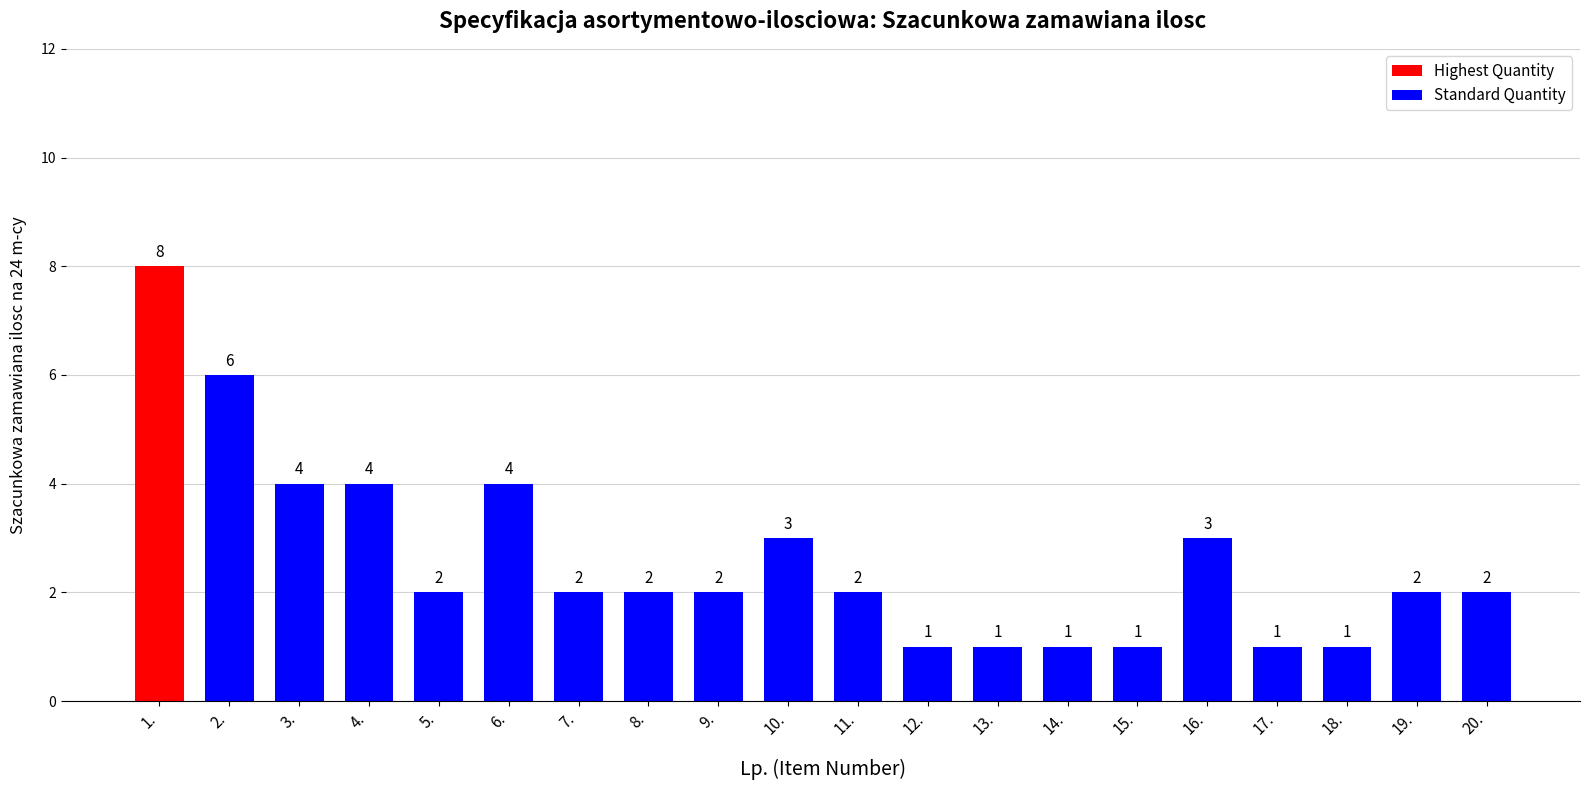

Reading left to right, what are all the values shown in this chart?

8	6	4	4	2	4	2	2	2	3	2	1	1	1	1	3	1	1	2	2